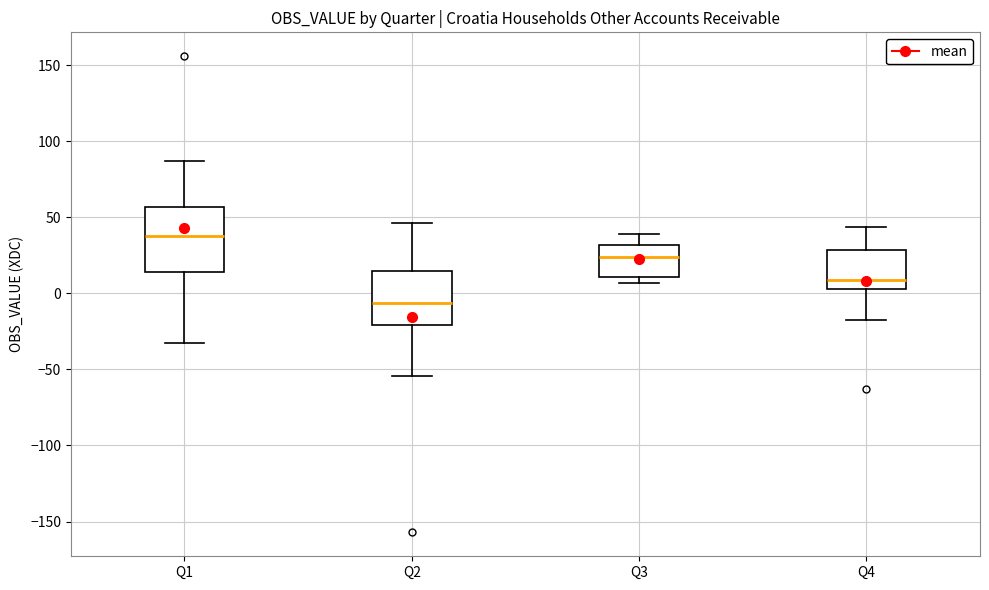

Comparing the boxes themselves (not the whiskers), which one is the tallest?

Q1